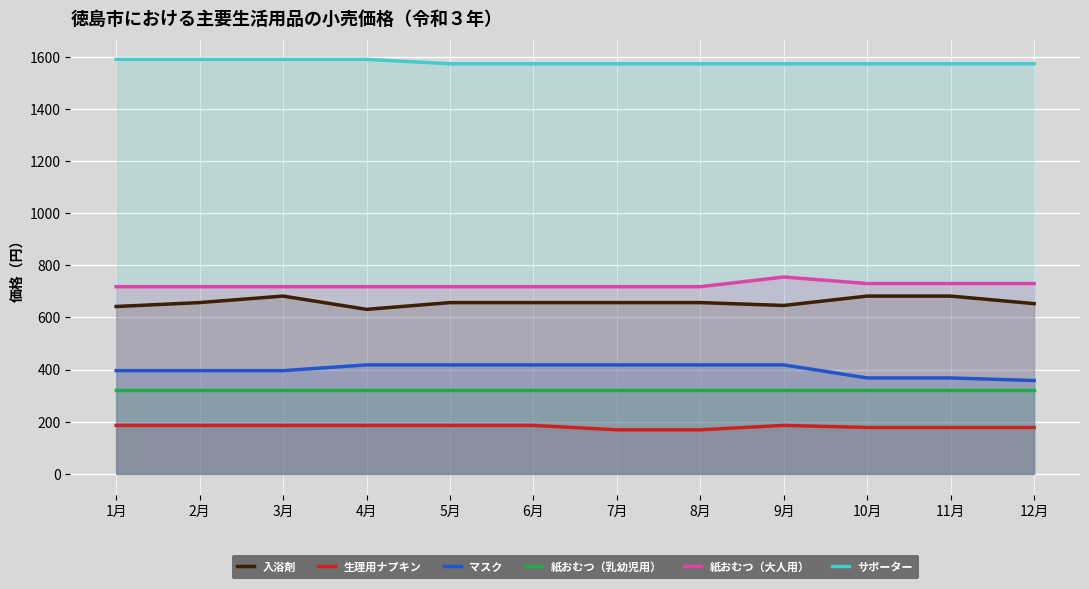

True or false: 紙おむつ（乳幼児用） has more than 2 points higher than both neighbors.

False